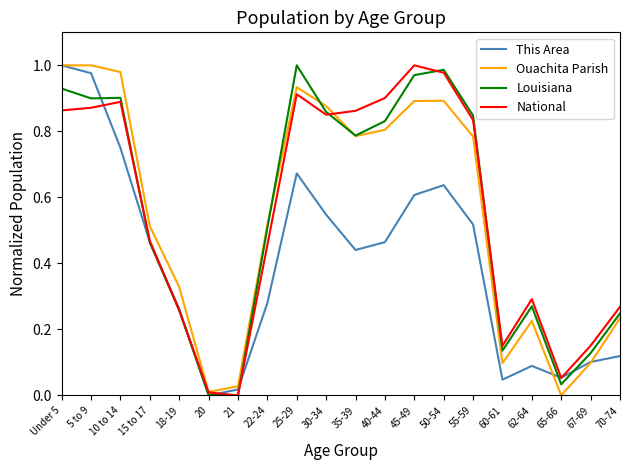

What is the total value across all series at 40-44?

3.0